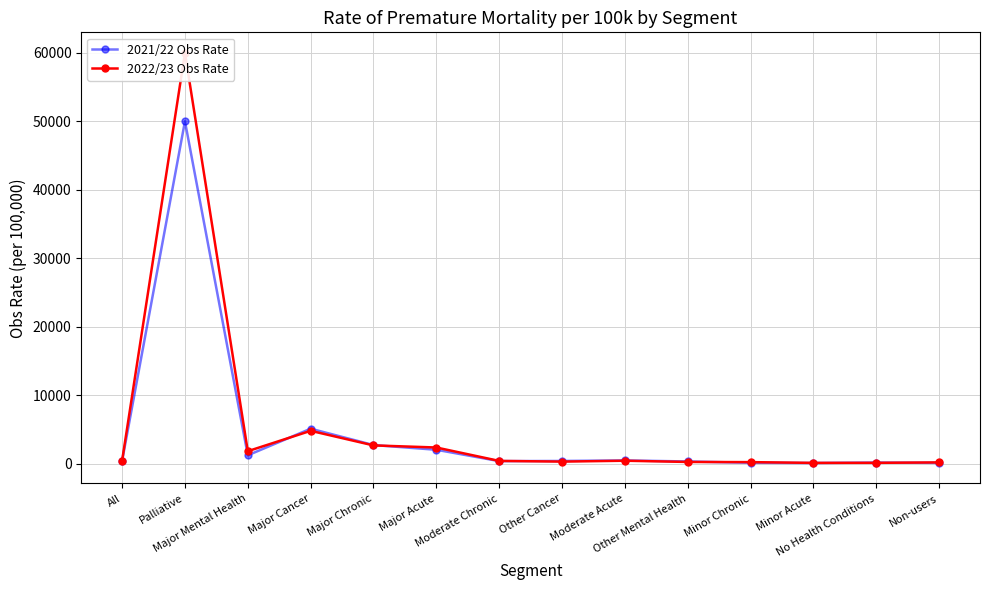

How many lines are shown in the chart?

2